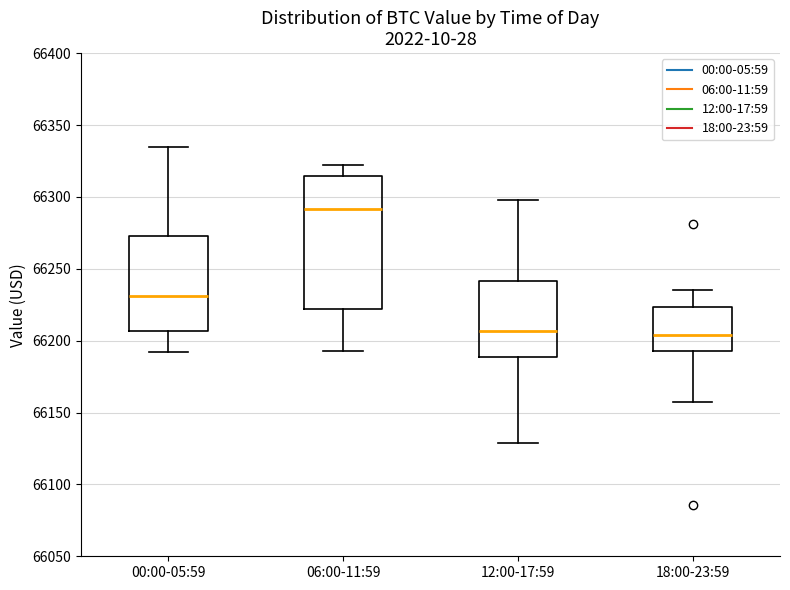

Which box's median line is the highest?

06:00-11:59